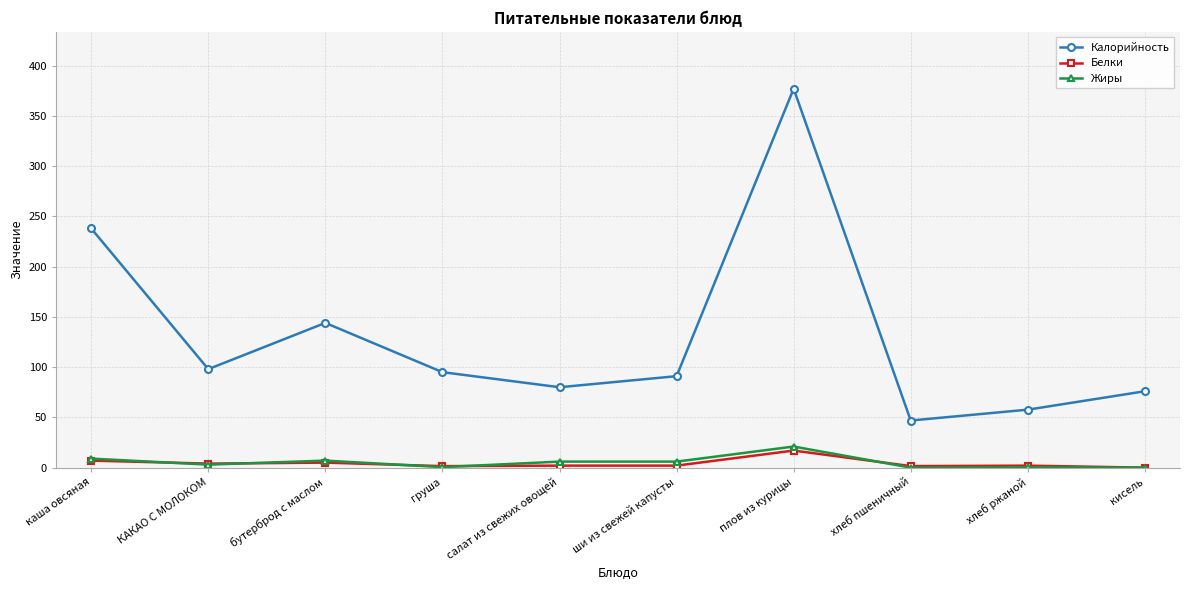

What is the label of the 3rd point from the left?

бутерброд с маслом